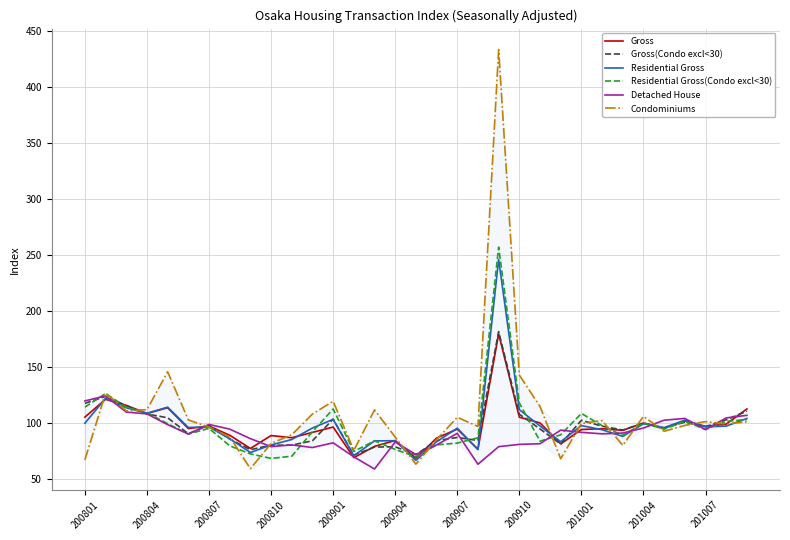

Which series has the widest spread of values?

Condominiums